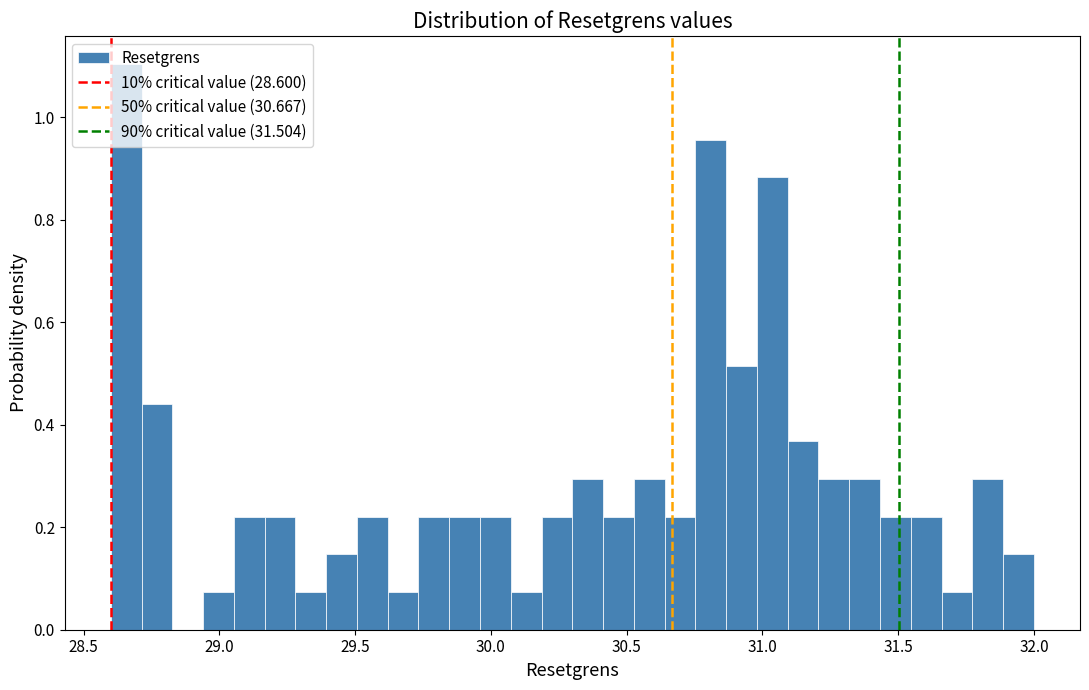

Read against the x-axis, roughly where is the centre of the tallest bar?

28.65